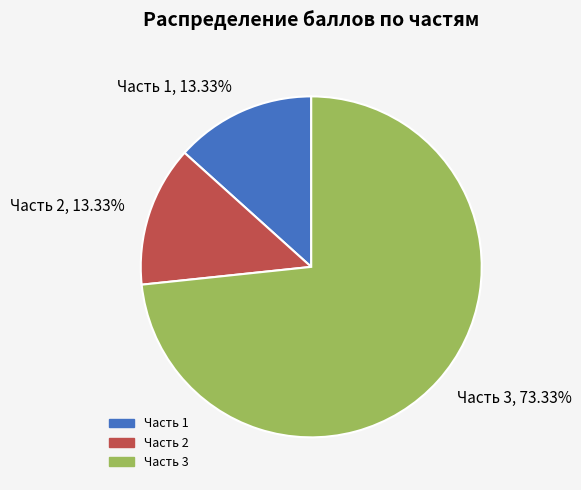

What percentage do Часть 2 and Часть 1 together represent?

26.7%